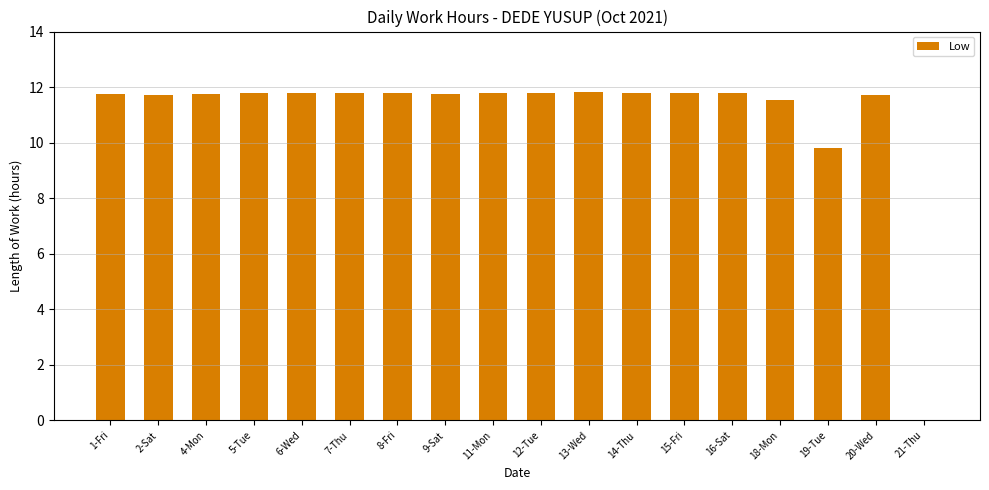

Approximately how many times larger is the value at 9-Sat compared to 16-Sat?

1.0